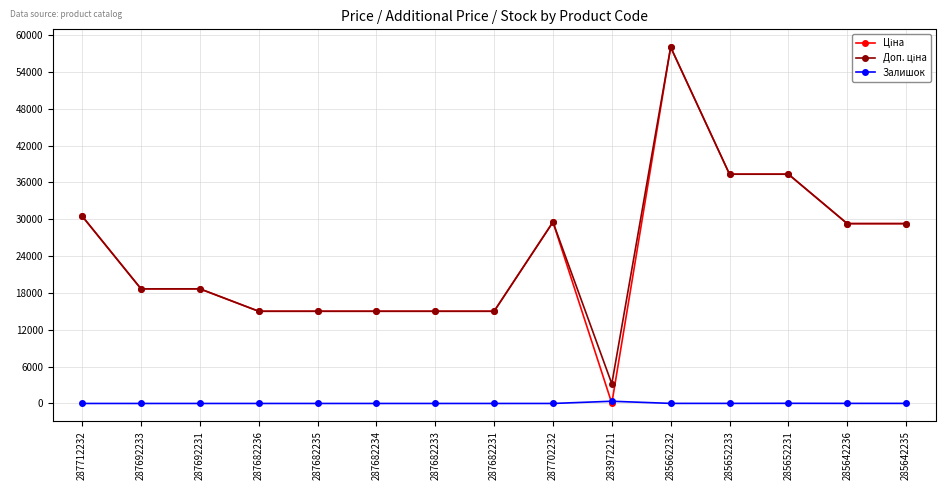

Which category has the highest value across all series?

285662232